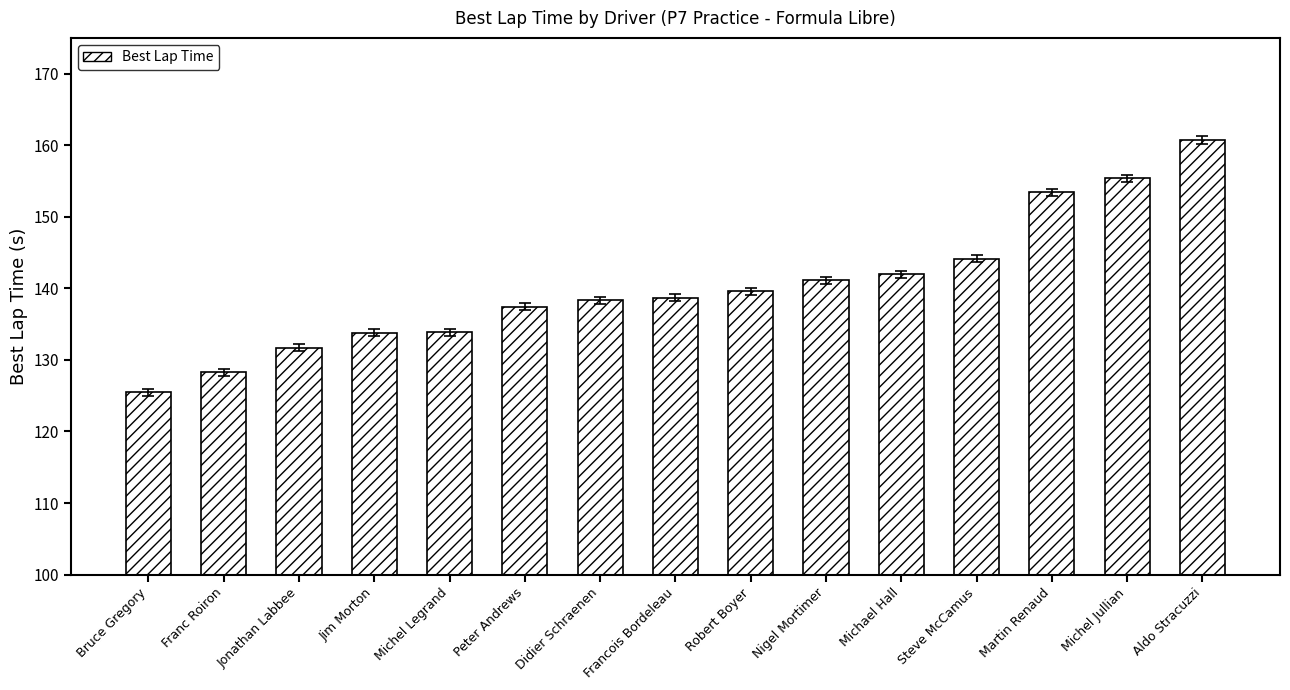

What is the change in value from Michael Hall to Michel Jullian?

+13.4